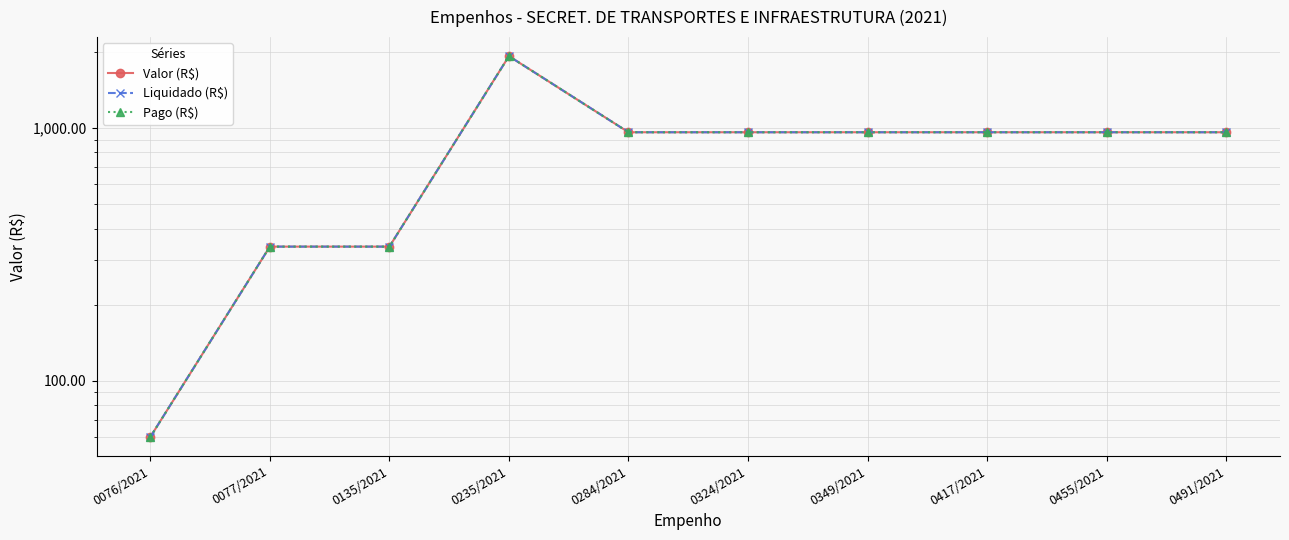

How many values in the Pago (R$) series exceed 961?

7